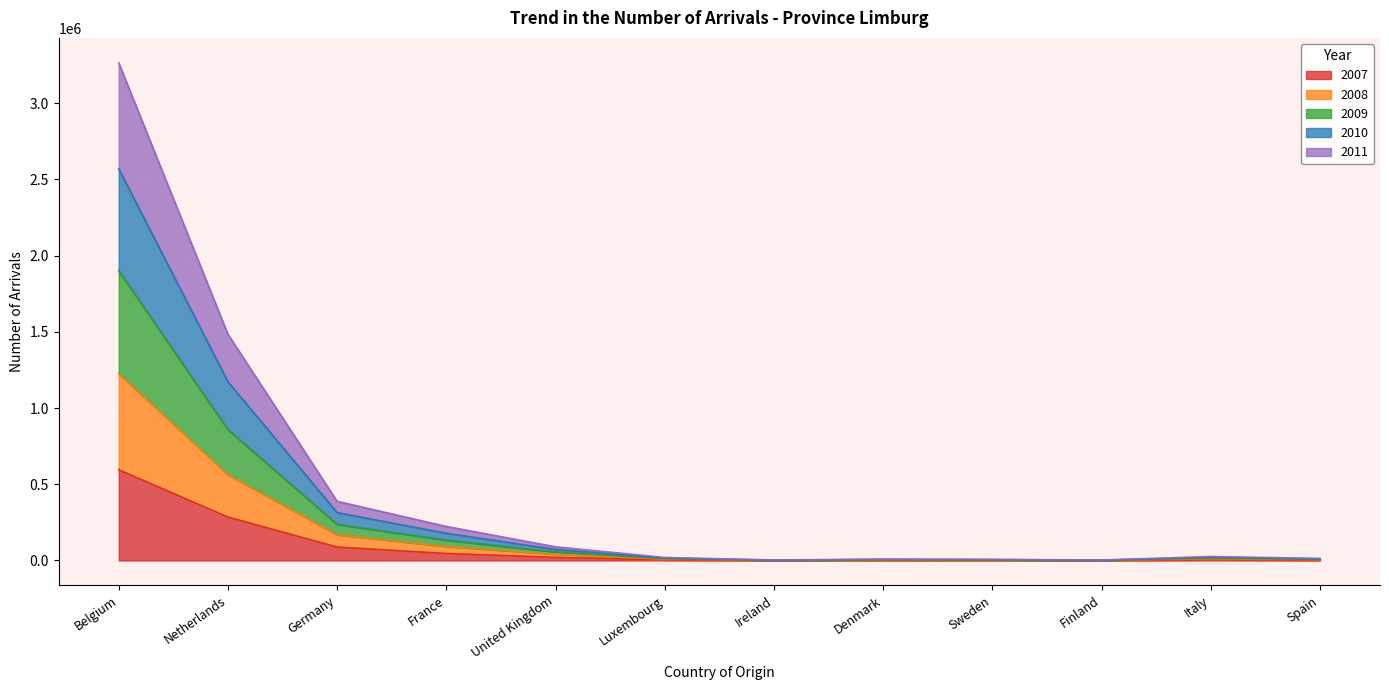

What is the label of the 7th point from the right?

Luxembourg